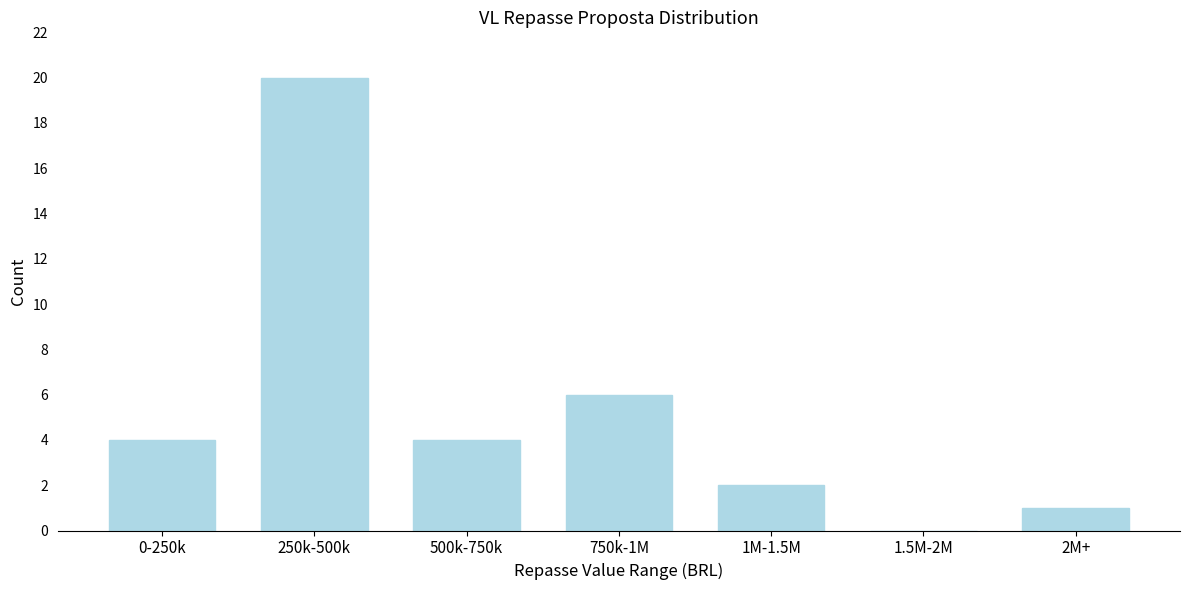

Reading left to right, what are all the values shown in this chart?

0-250k=4	250k-500k=20	500k-750k=4	750k-1M=6	1M-1.5M=2	1.5M-2M=0	2M+=1